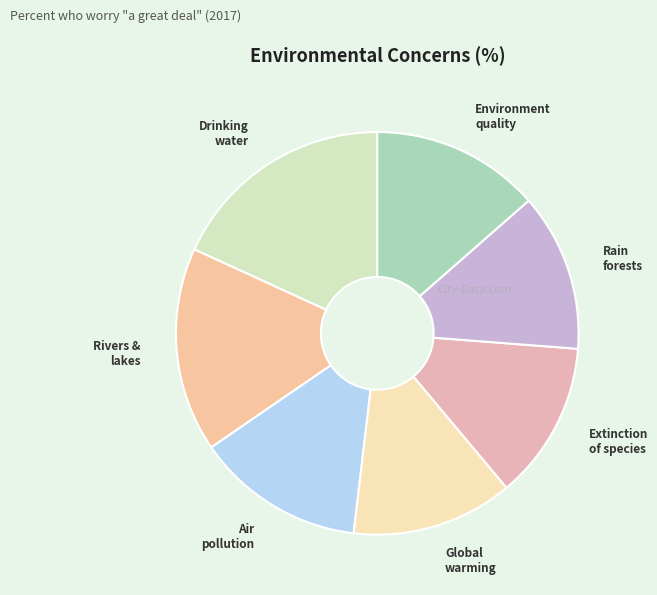

True or false: Environment quality accounts for 14% of the total.

True